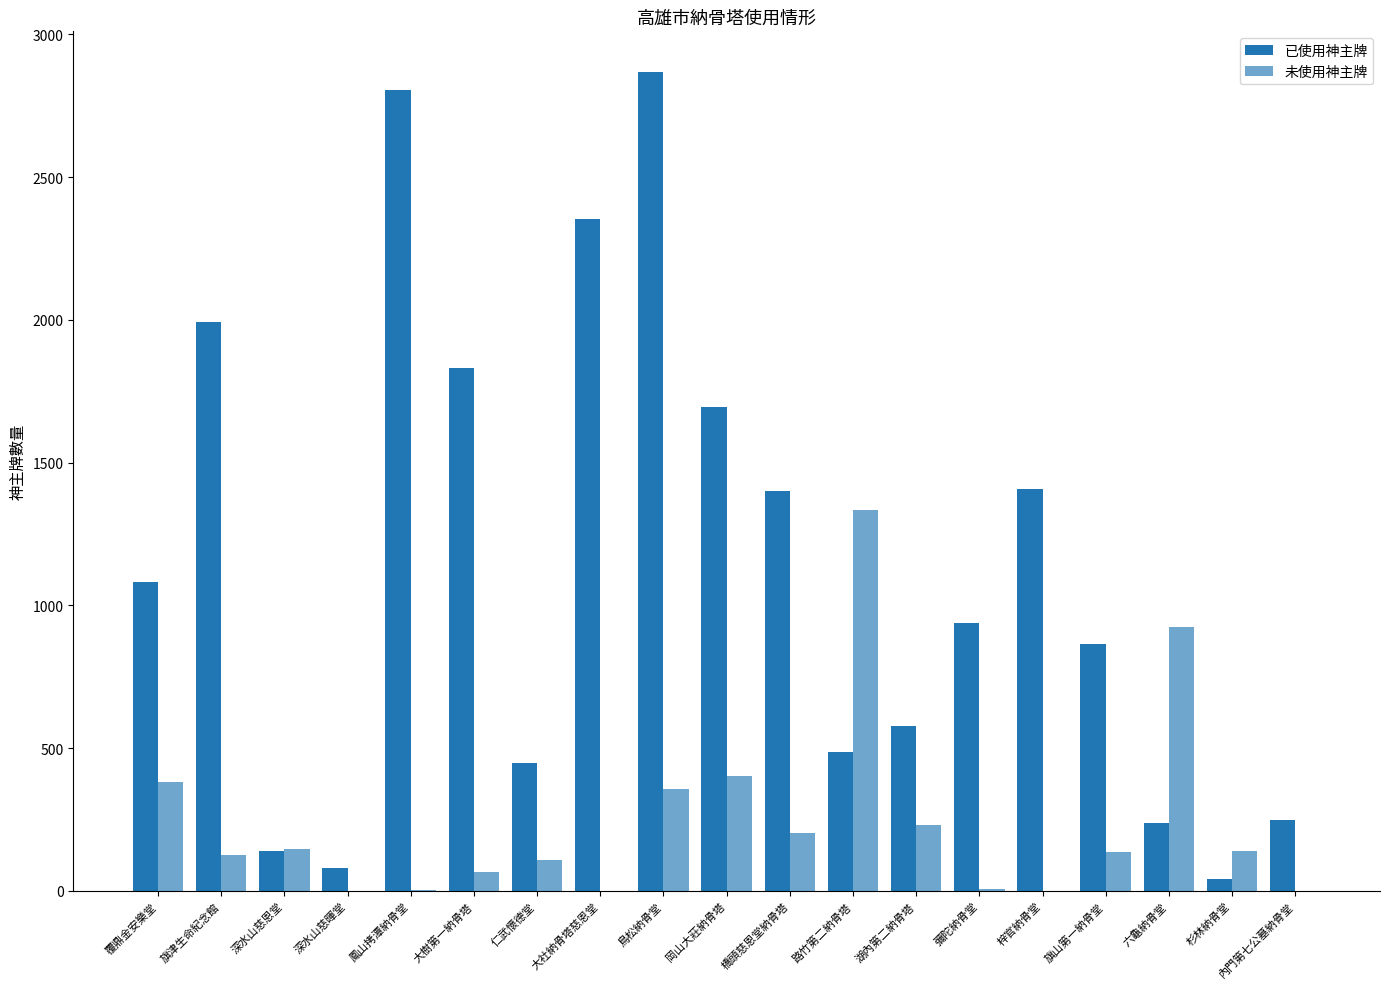

What is the sum of all 已使用神主牌 values?

21492